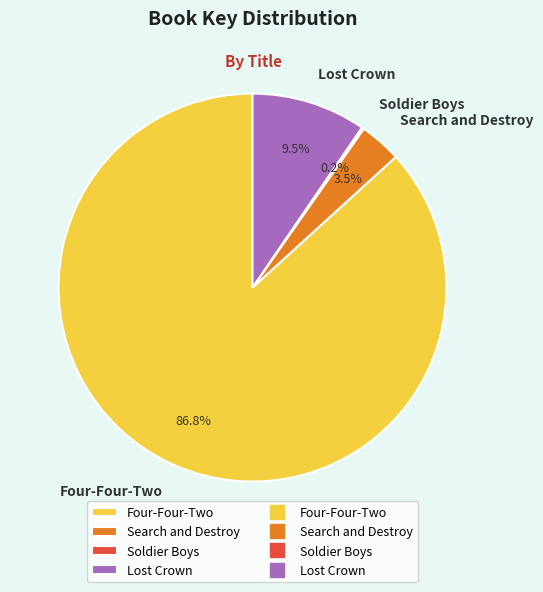

To the nearest percent, what is the average slice percentage?

25%